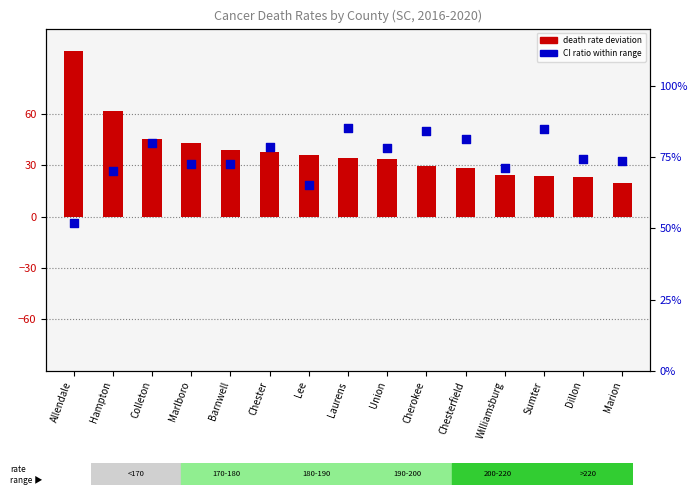

Is the value of death rate deviation at Chesterfield greater than the value of CI ratio (percentile) at Barnwell?

No